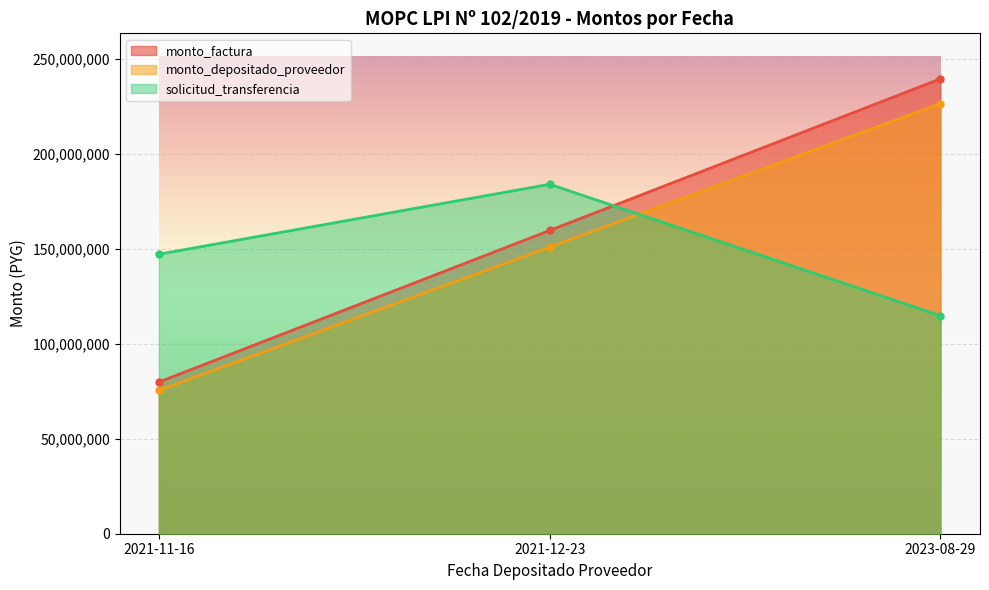

What is the minimum value for monto_depositado_proveedor?

75424233